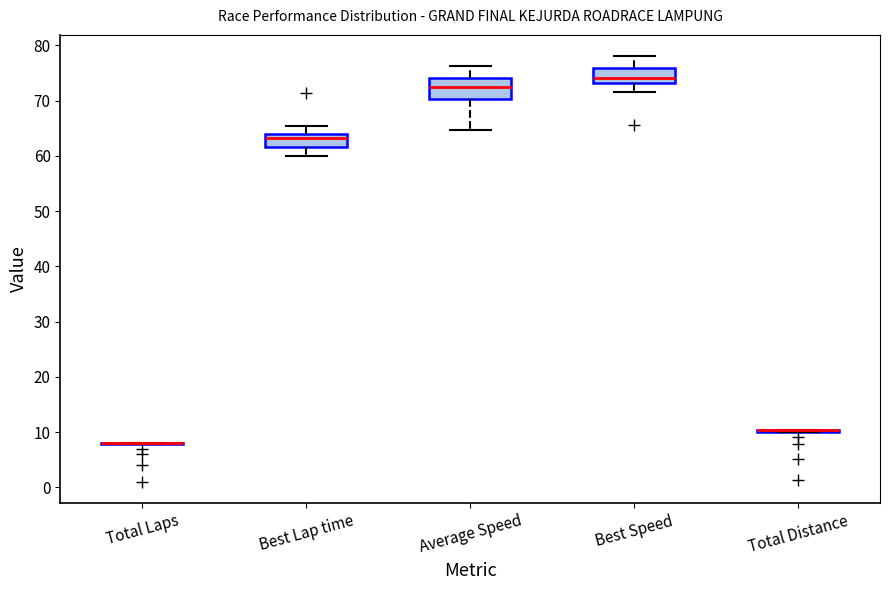

Reading left to right, transcribe this box plot: for each box, give where its median line is, the range the box spans, and where its two whiskers end, as read against the y-axis. The values are not printed on the chart, so give them approximately, as read against the axis.

Total Laps: box collapsed to a line at 8, whiskers 8 to 8
Best Lap time: median 63, box 62 to 64, whiskers 60 to 65
Average Speed: median 73, box 70 to 74, whiskers 65 to 76
Best Speed: median 74, box 73 to 76, whiskers 72 to 78
Total Distance: box collapsed to a line at 10, whiskers 10 to 10